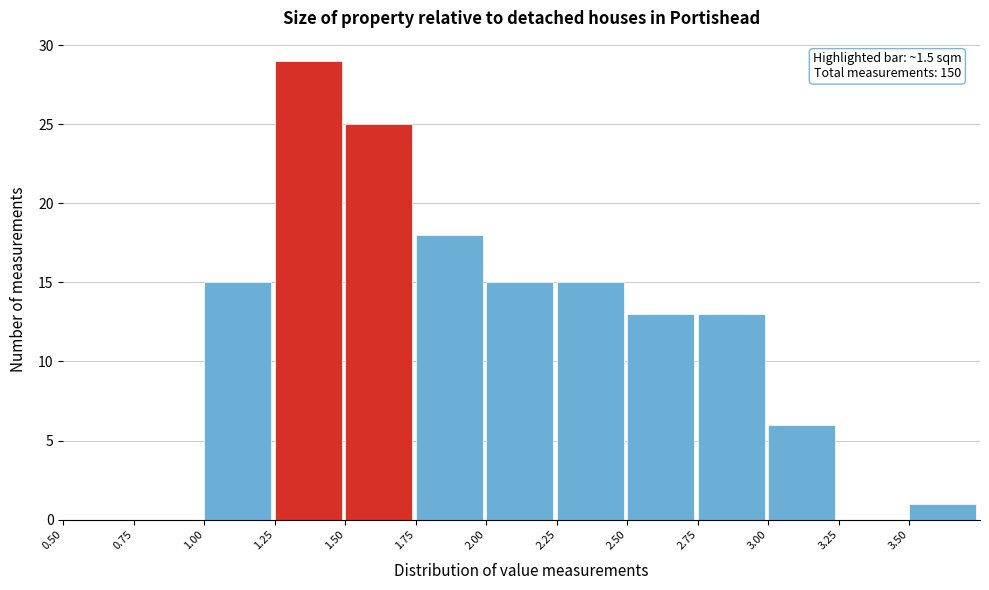

Which range on the x-axis has the tallest bar?

1.25 to 1.50